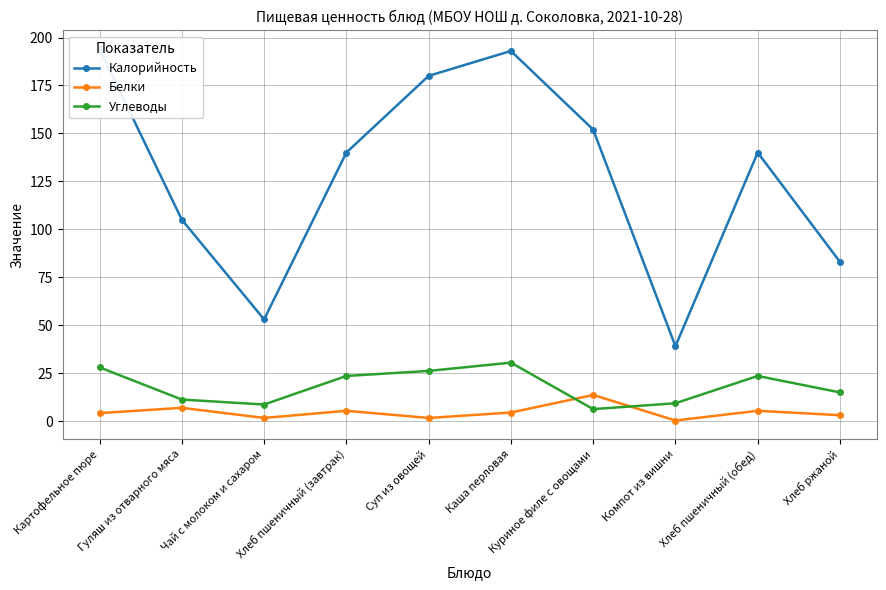

Where is the first local minimum for Белки?

Чай с молоком и сахаром